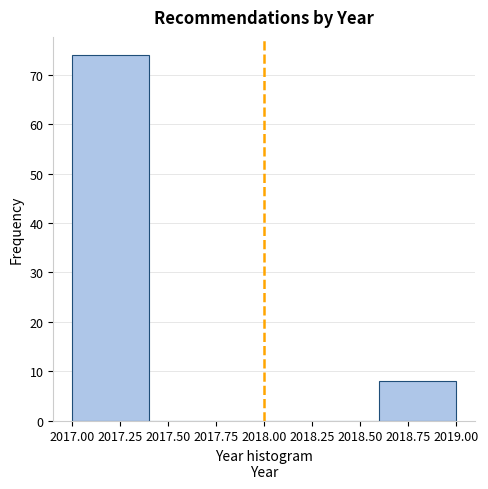

Reading left to right, list every bar in this chart as the range it spans on the x-axis followed by its height. The values are not printed on the chart, so give them approximately, as read against the axis.

2017.0 to 2017.4: 74
2017.4 to 2017.8: 0
2017.8 to 2018.2: 0
2018.2 to 2018.6: 0
2018.6 to 2019.0: 8